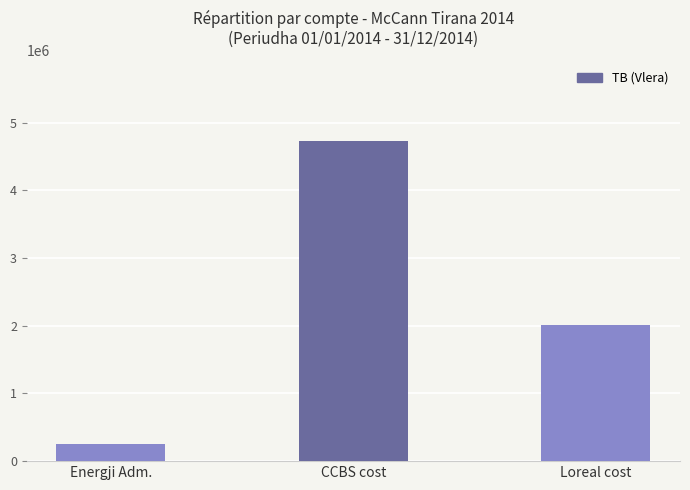

Between Energji Adm. and Loreal cost, which is larger?

Loreal cost